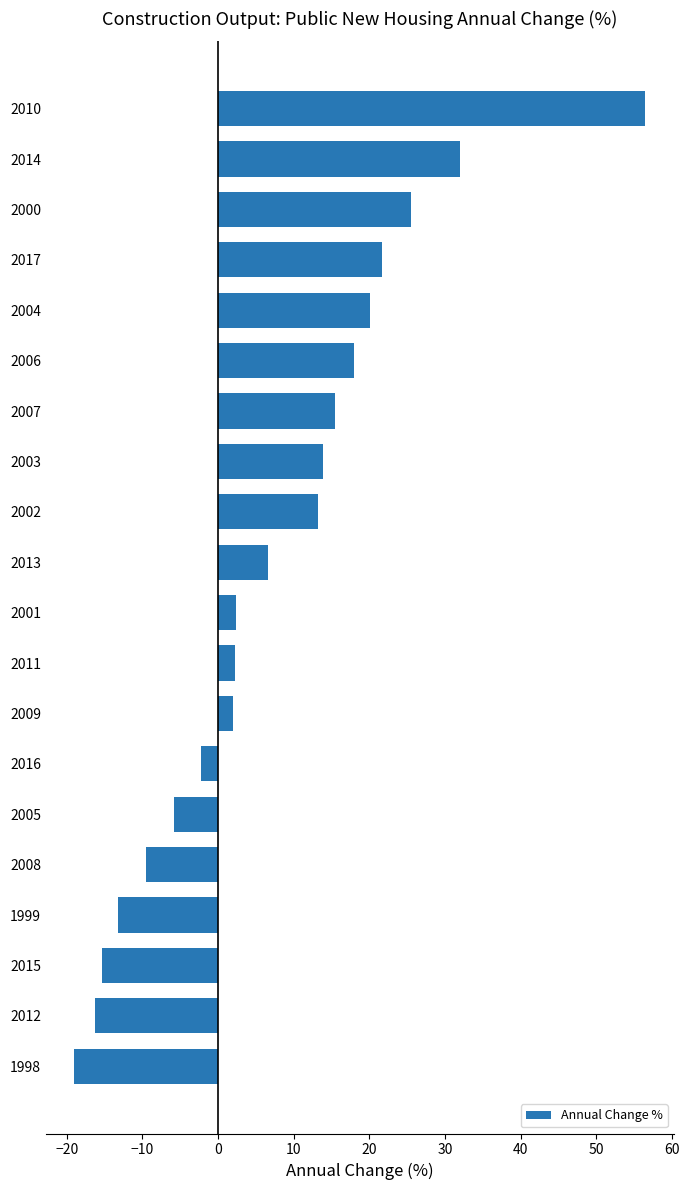

What is the sum of the values at 2011 and 2012?

-14.1